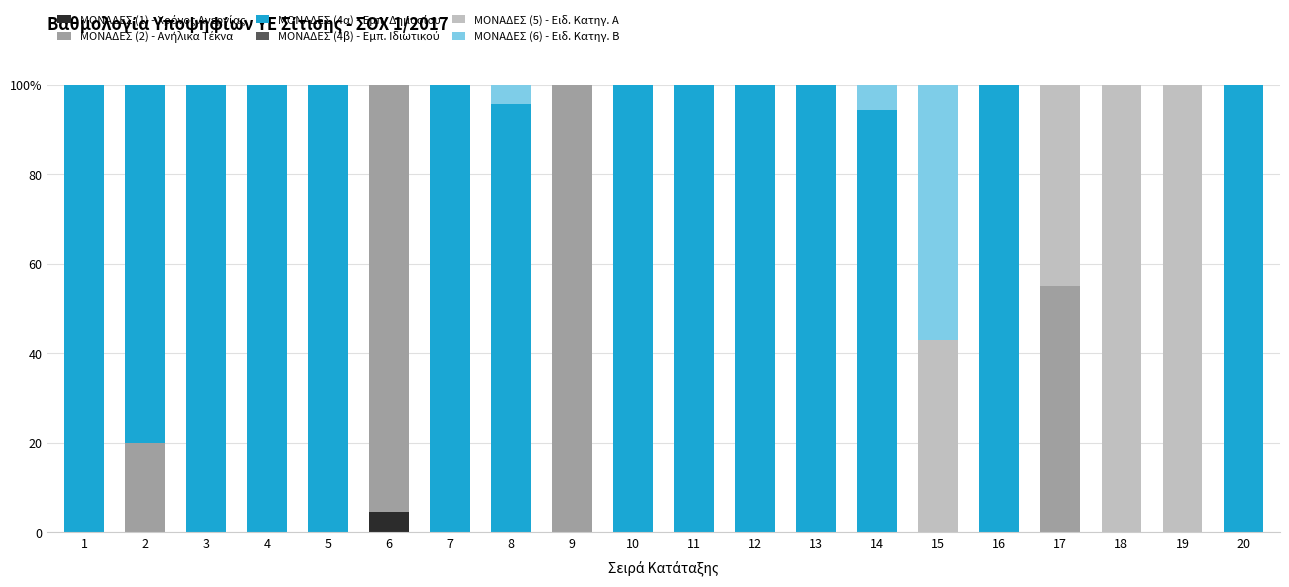

List the series in order of their peak value, highest first.

ΜΟΝΑΔΕΣ (2) - Ανήλικα Τέκνα, ΜΟΝΑΔΕΣ (4α) - Εμπ. Δημοσίου, ΜΟΝΑΔΕΣ (5) - Ειδ. Κατηγ. Α, ΜΟΝΑΔΕΣ (6) - Ειδ. Κατηγ. Β, ΜΟΝΑΔΕΣ (1) - Χρόνος Ανεργίας, ΜΟΝΑΔΕΣ (4β) - Εμπ. Ιδιωτικού